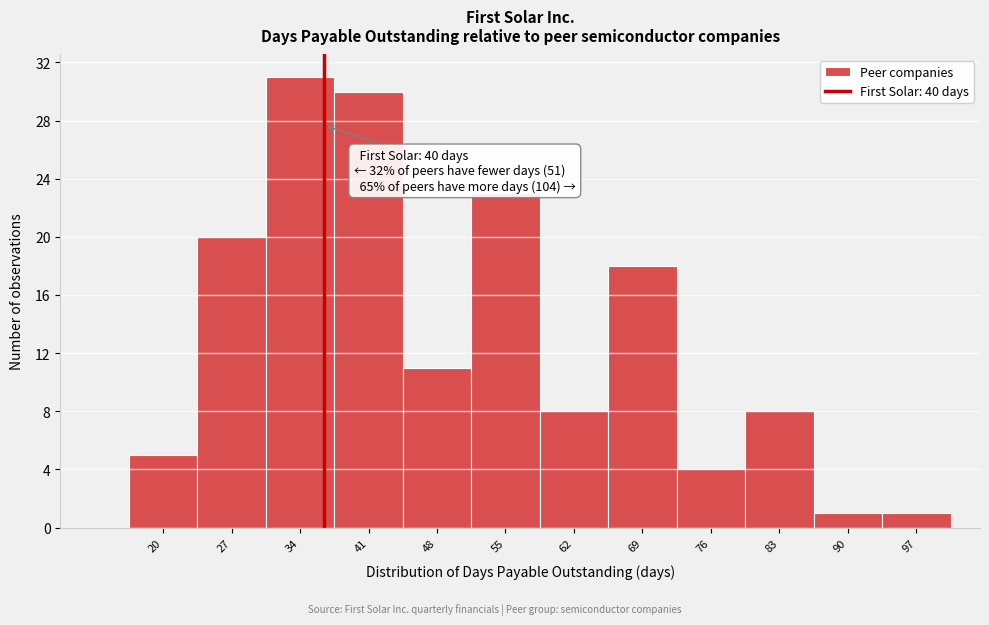

Reading left to right, what are all the values shown in this chart?

5	20	31	30	11	23	8	18	4	8	1	1